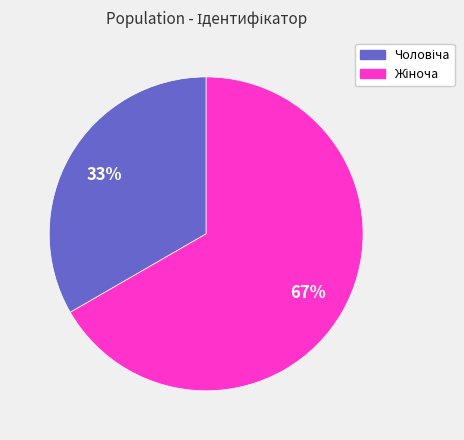

How many segments does this pie chart have?

2